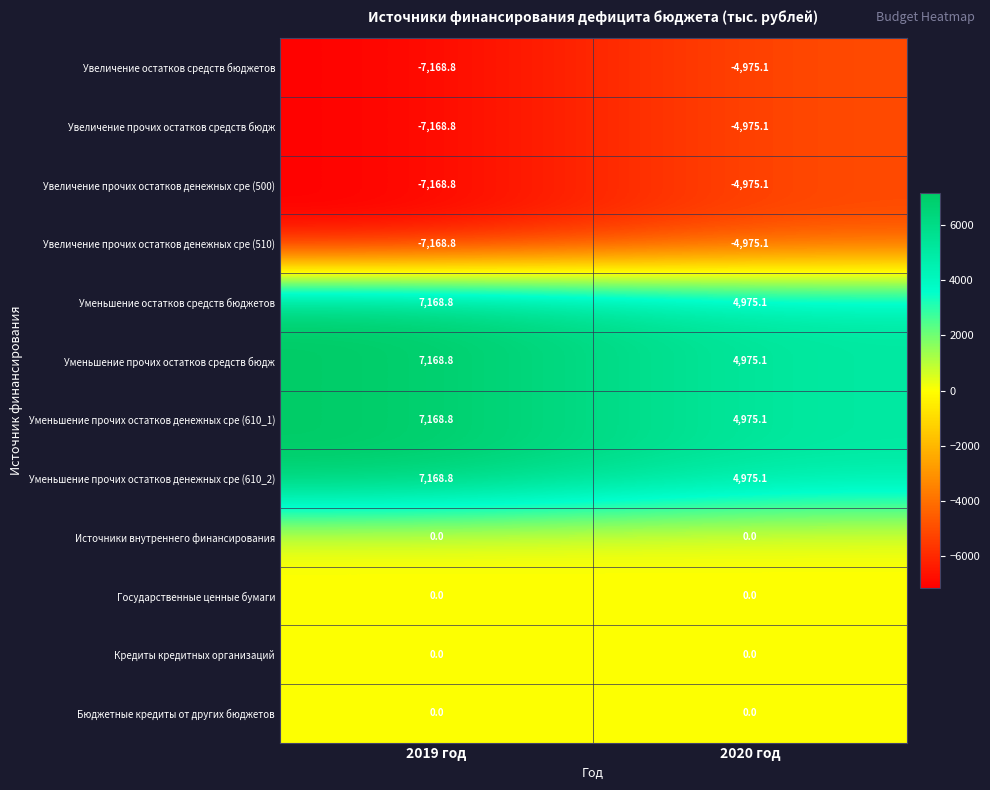

How many distinct data groups are displayed?

12